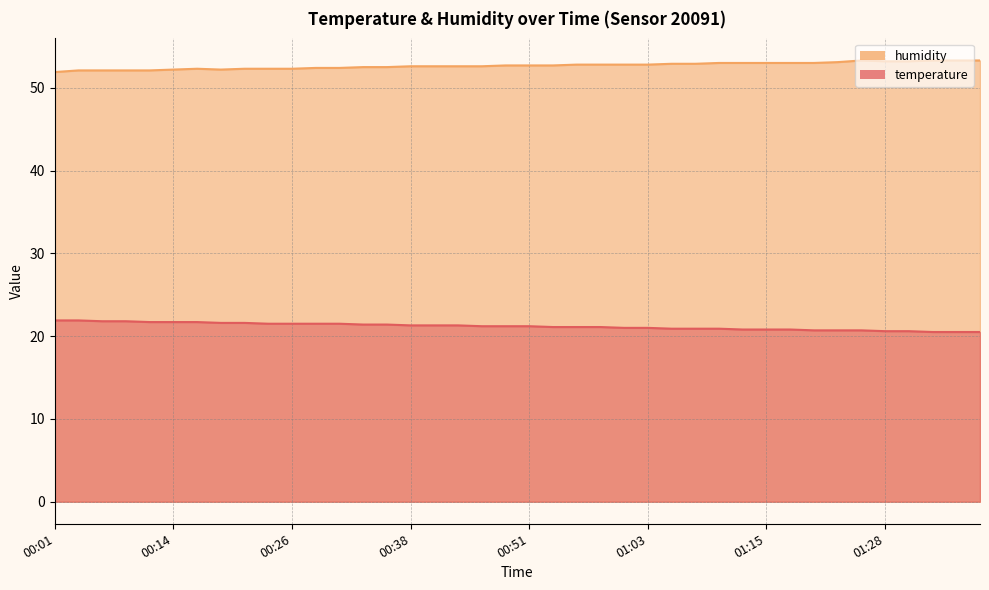

How many series are shown in this chart?

2